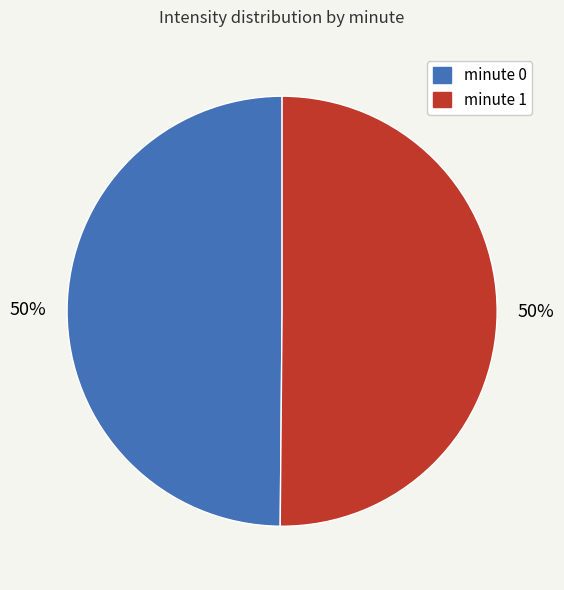

The minute 1 slice represents 50% of the pie. True or false?

True